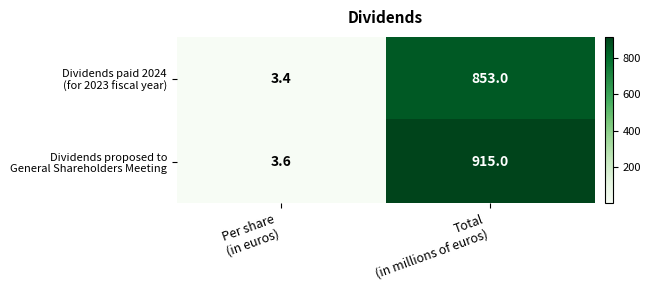

What is the greatest value displayed?

915.0